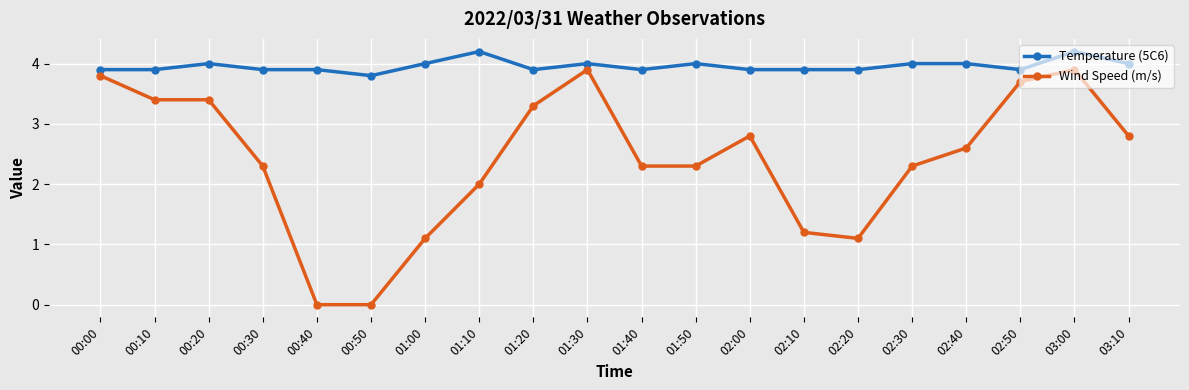

Count the number of data series in this chart.

2